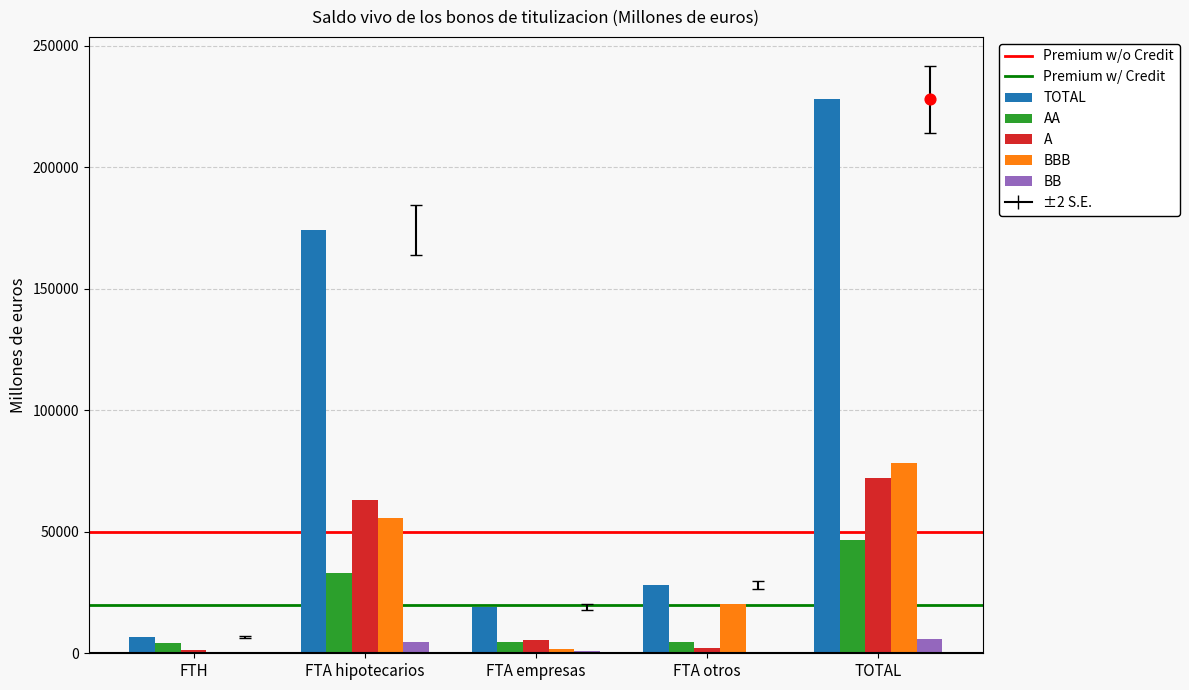

At how many categories does at least one series exceed 238492?

1